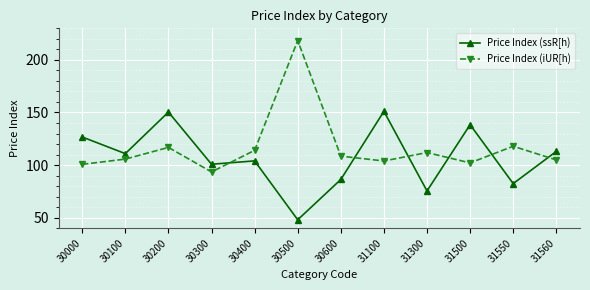

What is the lowest value of the Price Index (ssR[h) series?

48.0